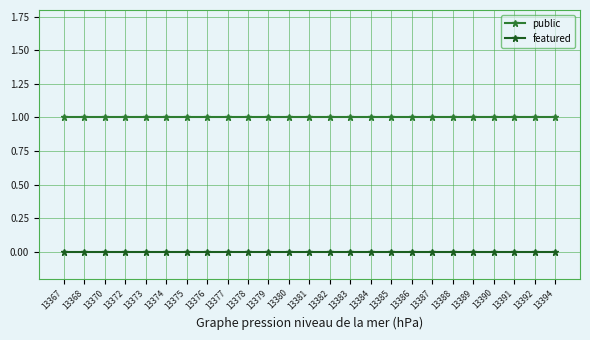

List the series in order of their peak value, lowest first.

featured, public